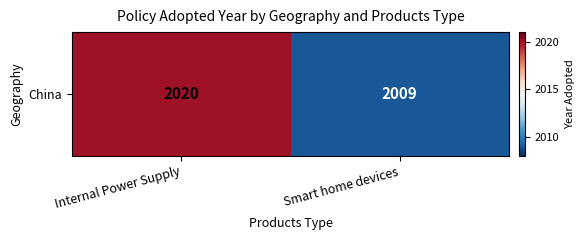

Reading left to right, what are all the values shown in this chart?

2020	2009